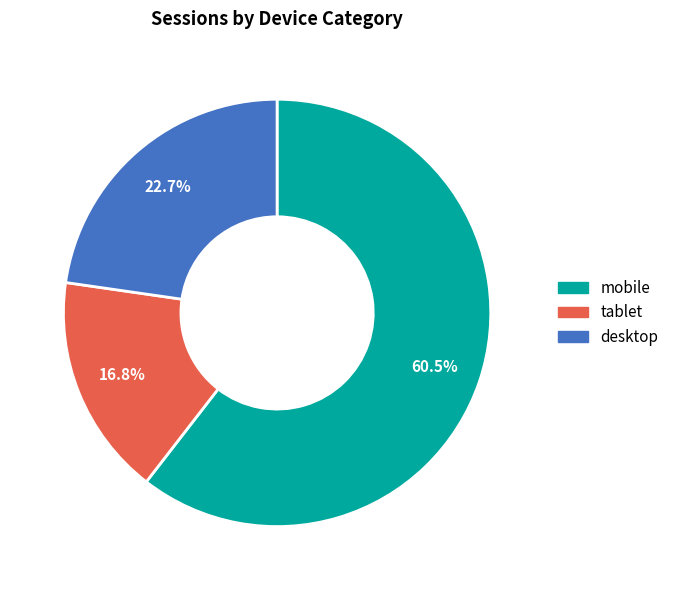

Which category has the biggest portion of the pie?

mobile